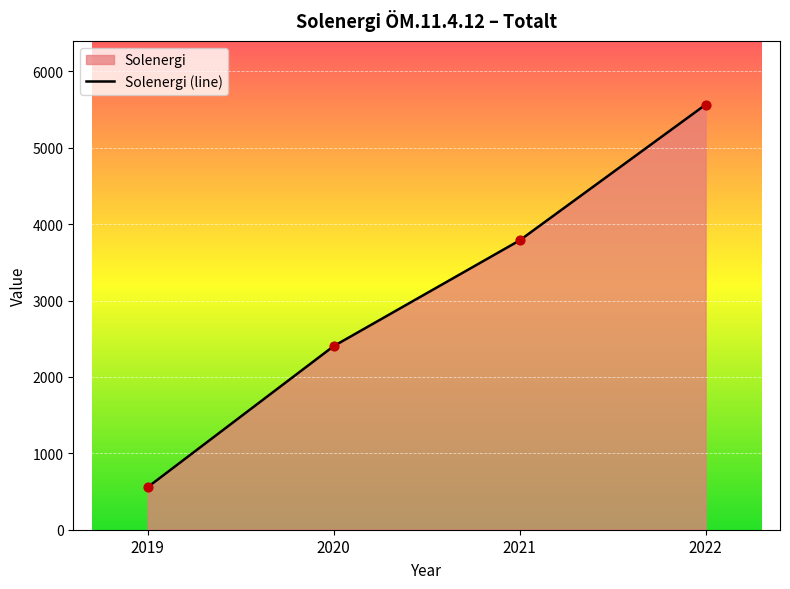

Between 2020 and 2021, which is larger?

2021